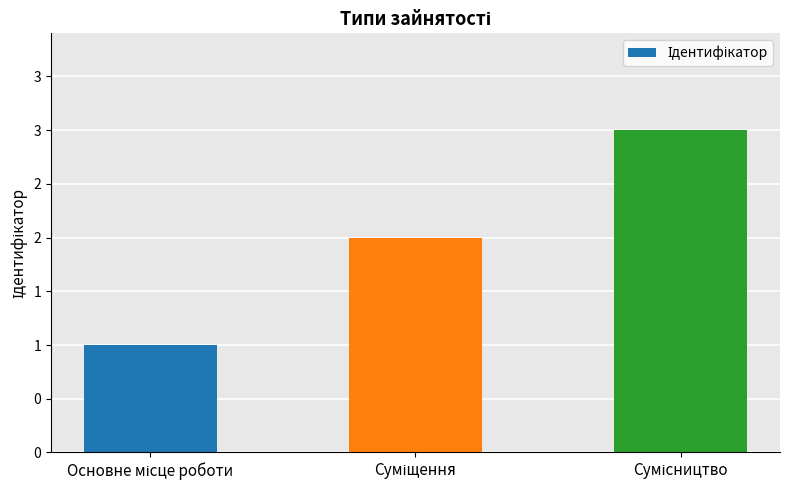

What is the ratio of the value at Основне місце роботи to the value at Суміщення?

0.5